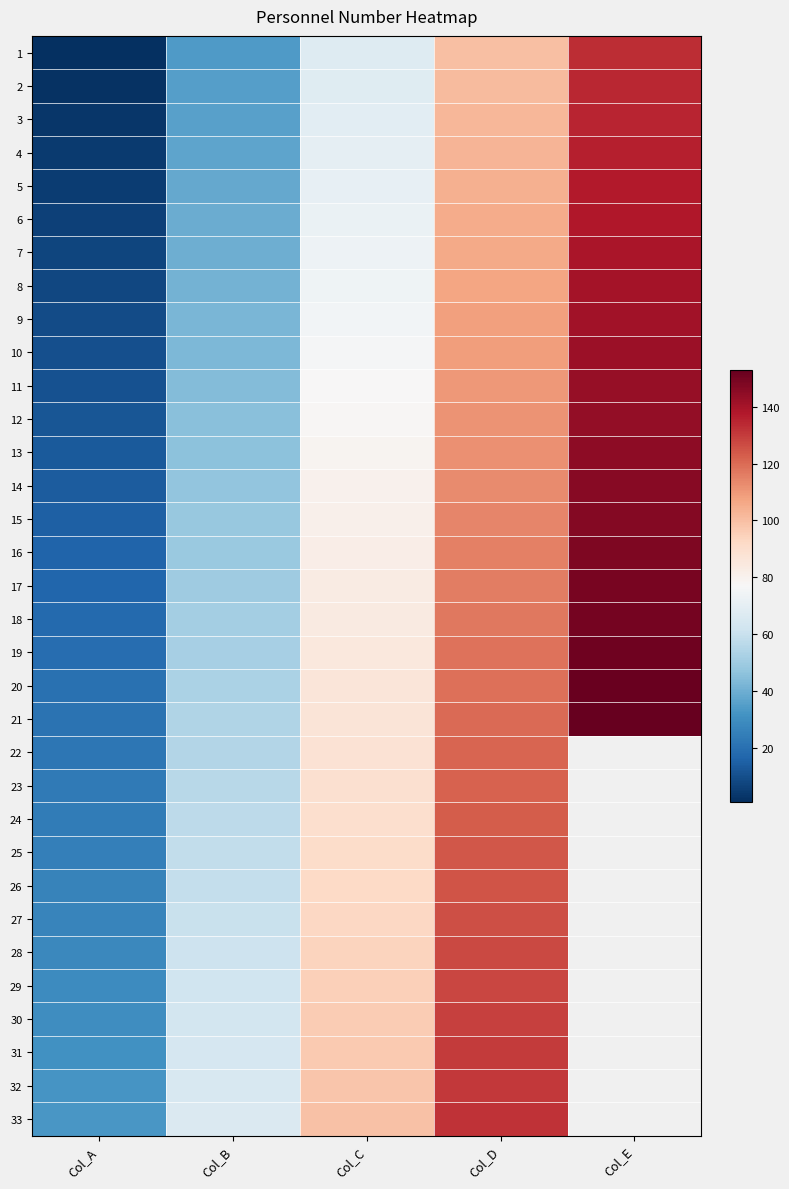

The 19 series shows 19.0 at Col_A. True or false?

True